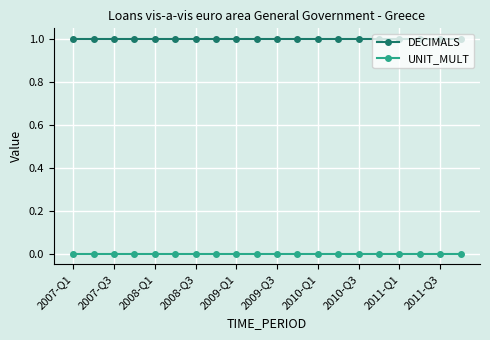

Which series has the largest total across all categories?

DECIMALS